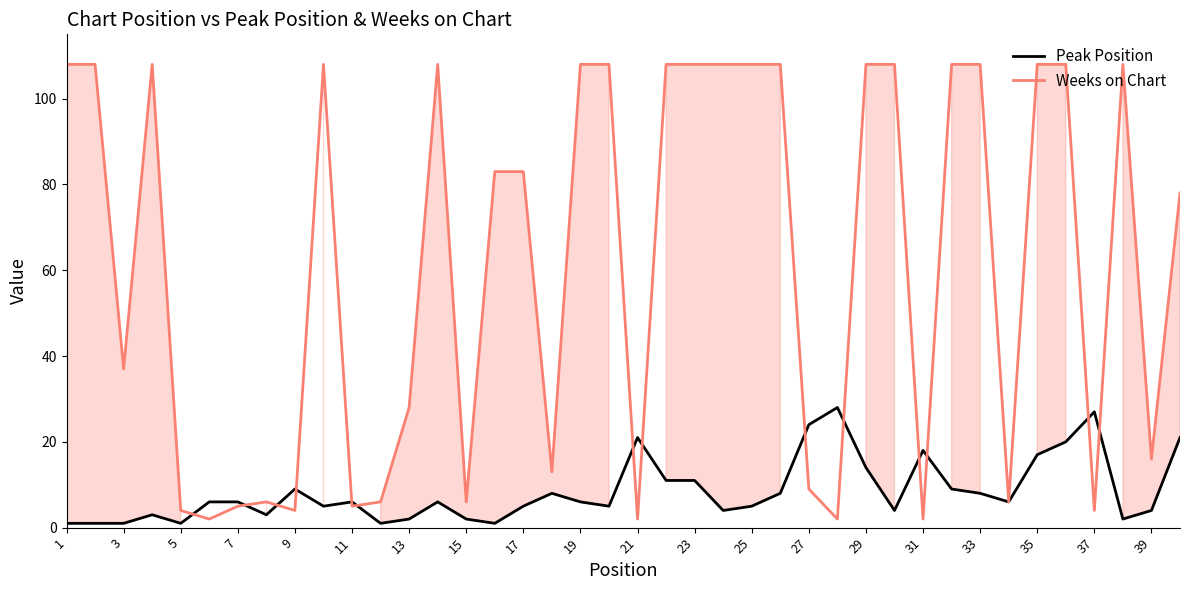

List the series in order of their peak value, highest first.

Weeks on Chart, Peak Position